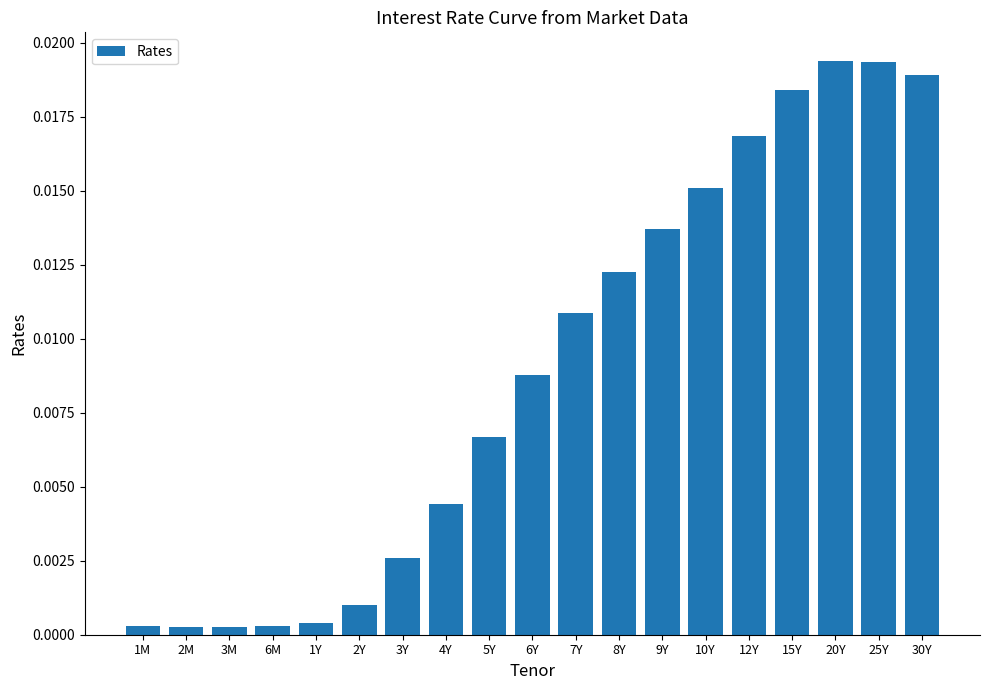

What is the label of the 17th bar from the left?

20Y